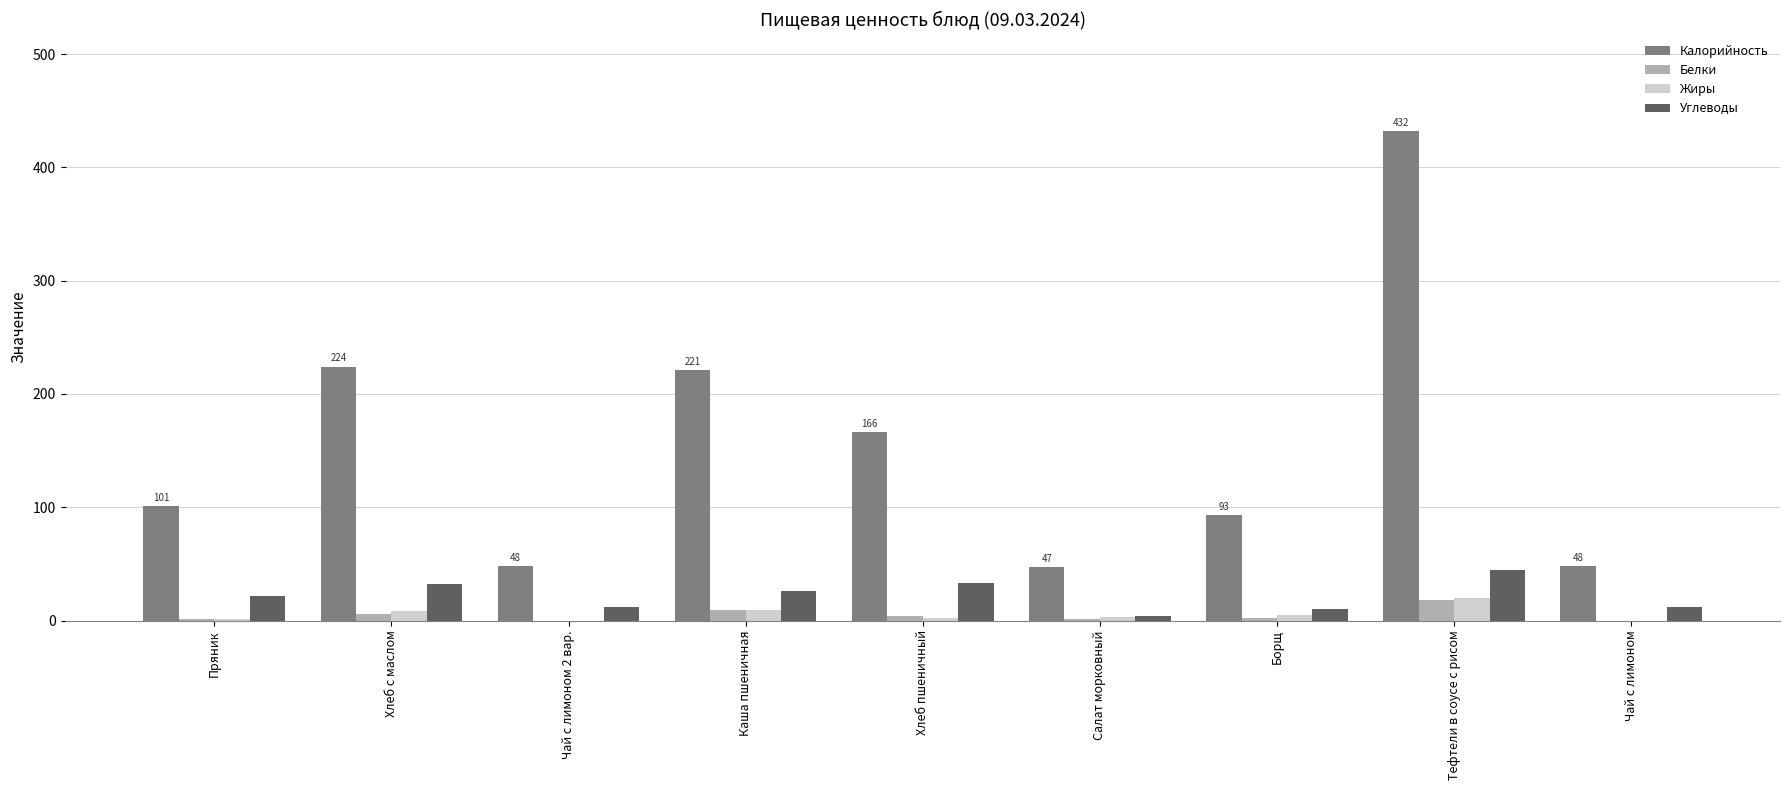

How many groups of bars are there?

9